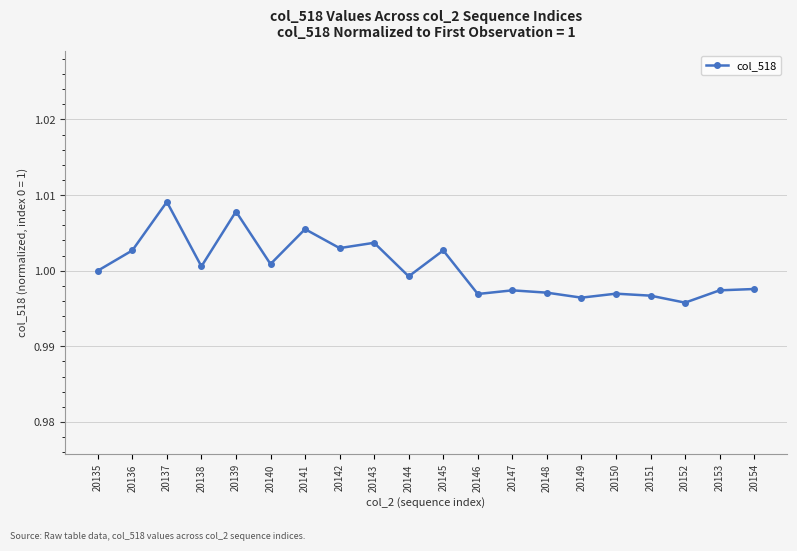

Which category has the highest value across all series?

20137